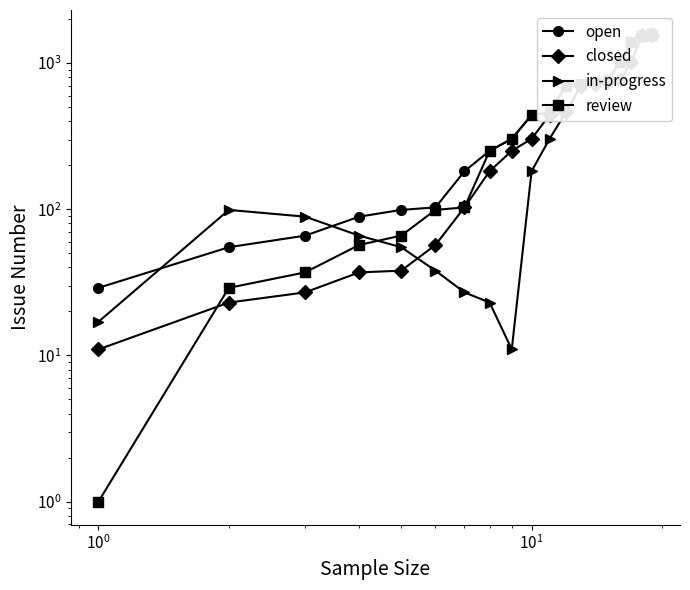

The open series shows 351 at 15. True or false?

False